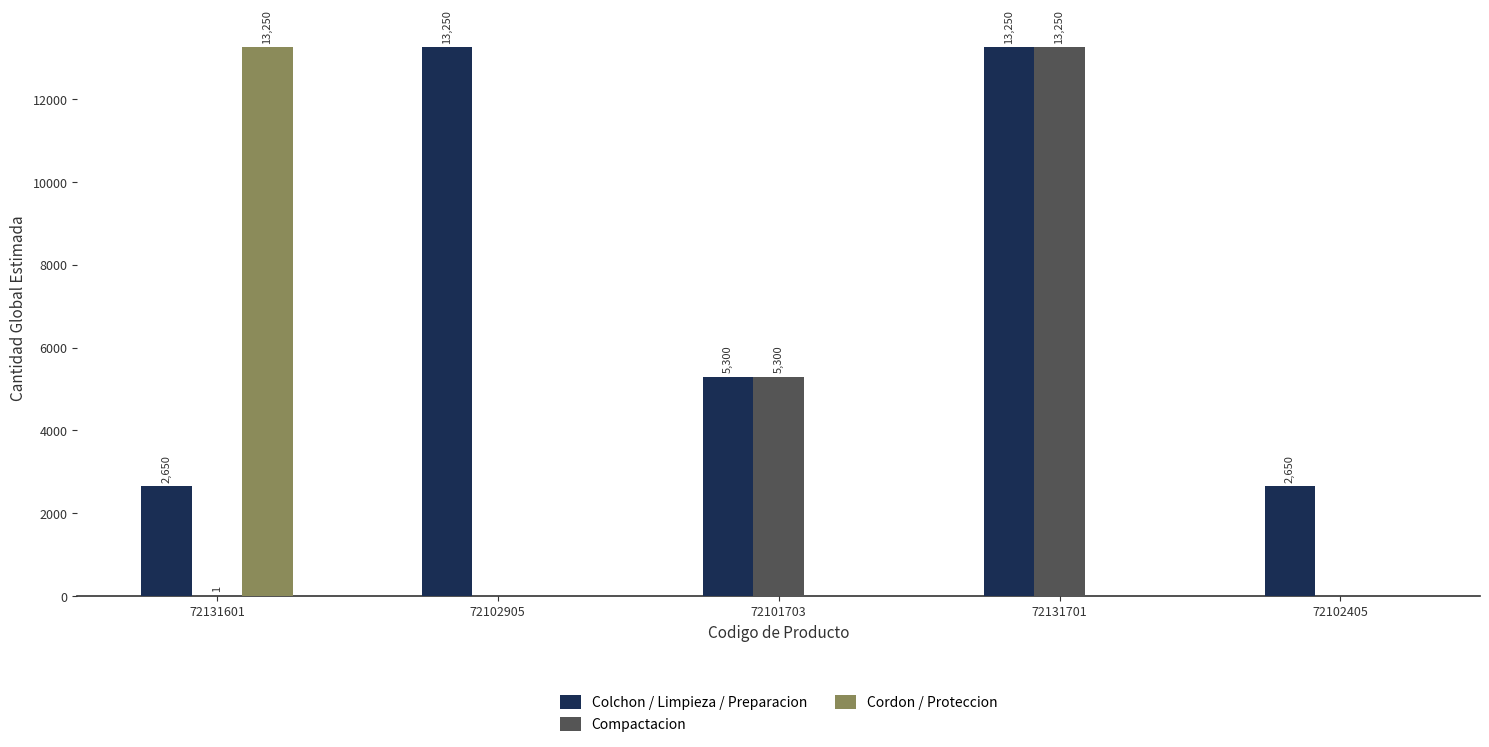

At which label does Cordon / Proteccion reach its peak?

72131601